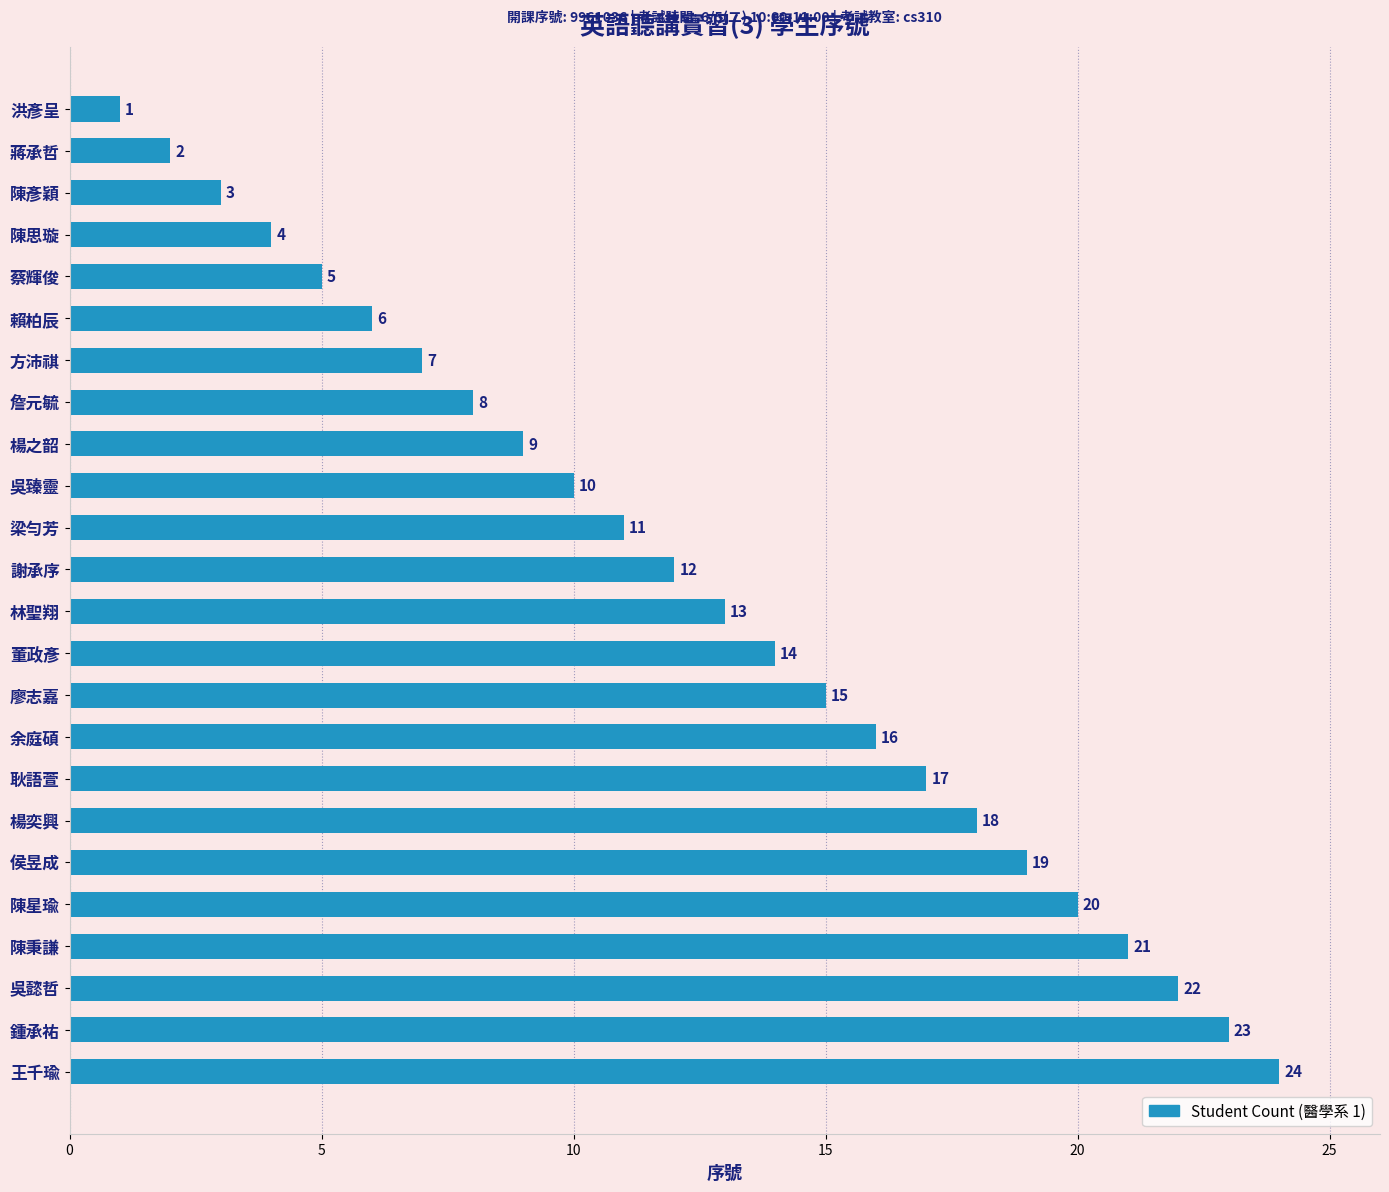

The value at 廖志嘉 is 27. True or false?

False